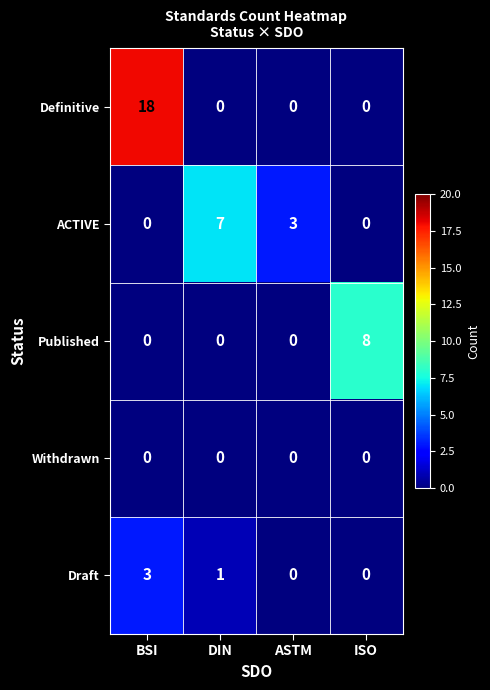

True or false: ACTIVE has a value of -5 at BSI.

False